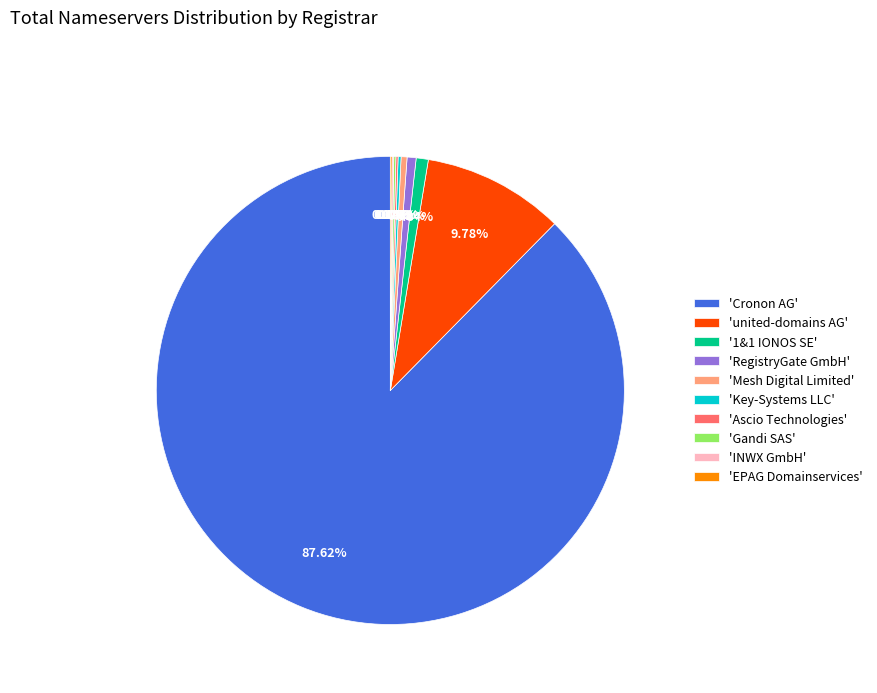

Which category accounts for the majority?

'Cronon AG'